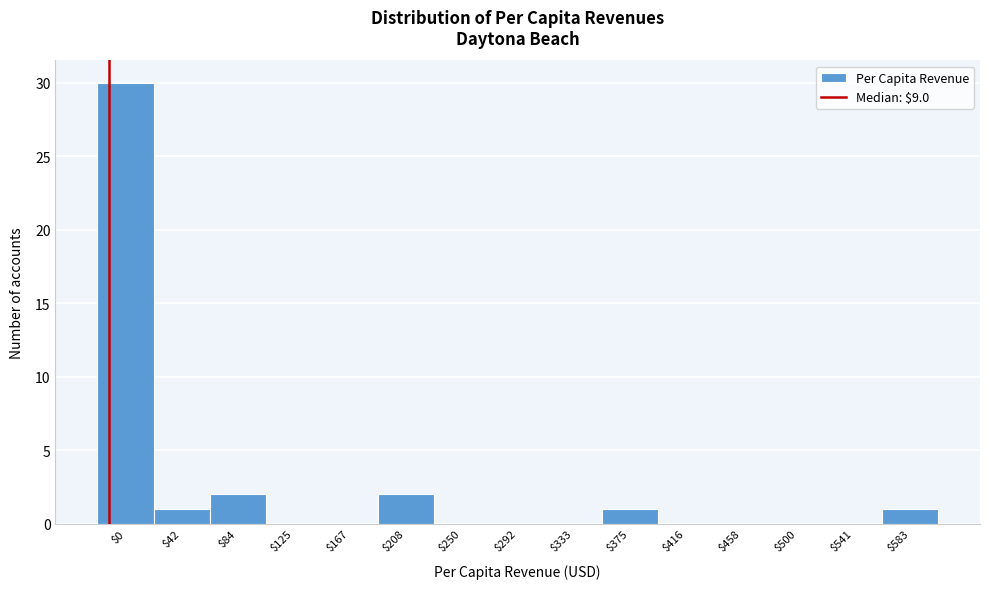

True or false: the data shows -18 at $458.

False